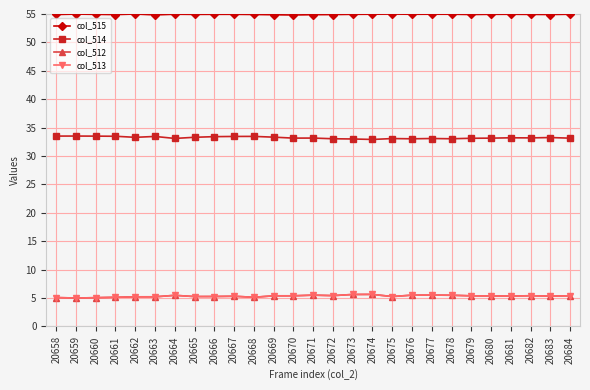

What is the difference between the highest and lowest values at 20669?

49.5